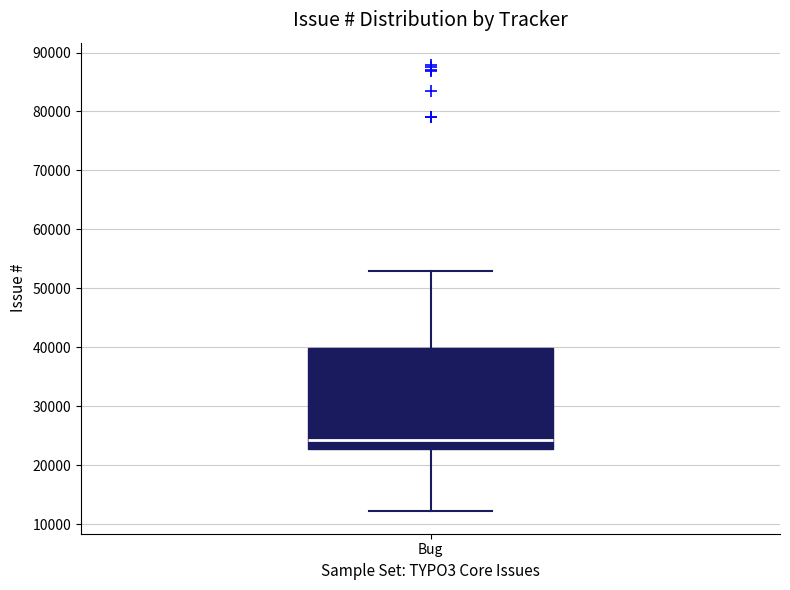

Read this box plot against the y-axis: the position of the median line, the range covered by the box, and the ends of both whiskers. The values are not printed on the chart, so give them approximately, as read against the axis.

median 24000, box 23000 to 40000, whiskers 12000 to 53000